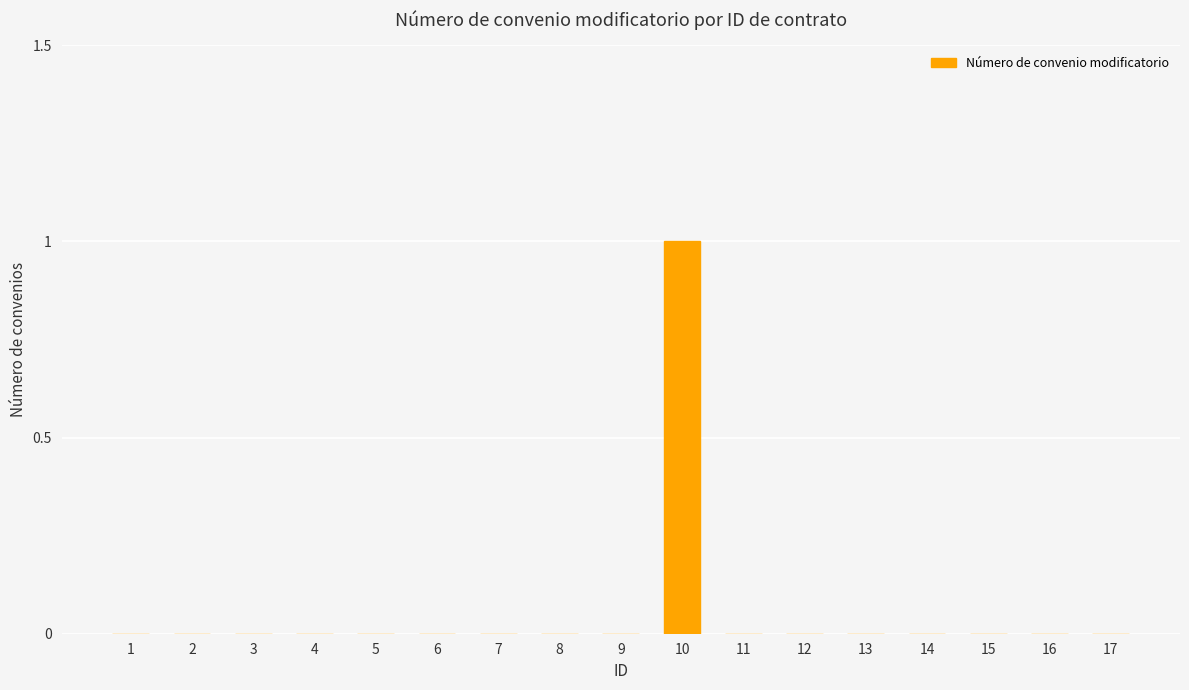

Does the chart contain stacked bars?

No